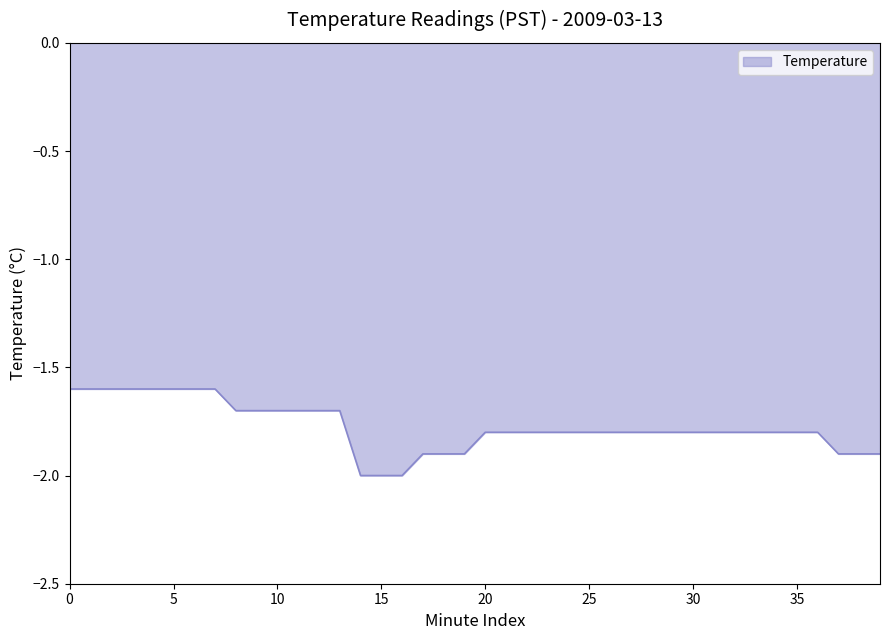

Reading right to left, extract all data points from this chart.

-1.9	-1.9	-1.9	-1.8	-1.8	-1.8	-1.8	-1.8	-1.8	-1.8	-1.8	-1.8	-1.8	-1.8	-1.8	-1.8	-1.8	-1.8	-1.8	-1.8	-1.9	-1.9	-1.9	-2.0	-2.0	-2.0	-1.7	-1.7	-1.7	-1.7	-1.7	-1.7	-1.6	-1.6	-1.6	-1.6	-1.6	-1.6	-1.6	-1.6